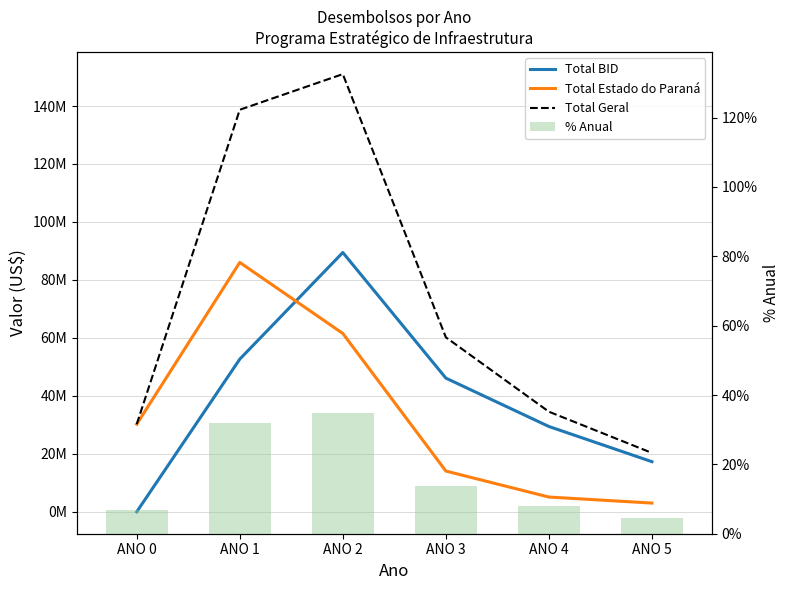

At ANO 0, list the series in order from largest to smallest.

Total Estado do Paraná, Total Geral, % Anual, Total BID